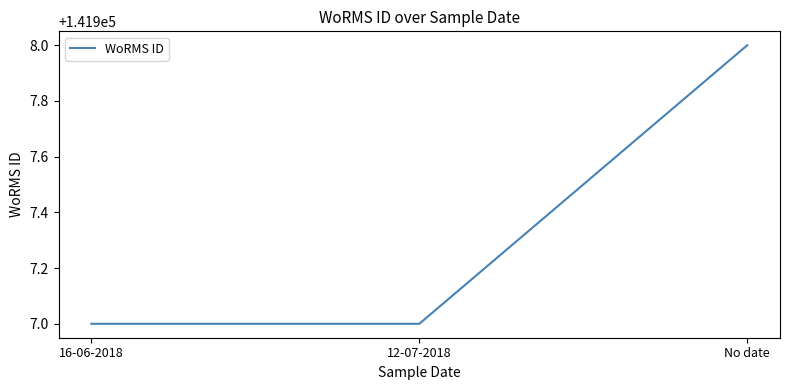

Count the number of categories in the chart.

3